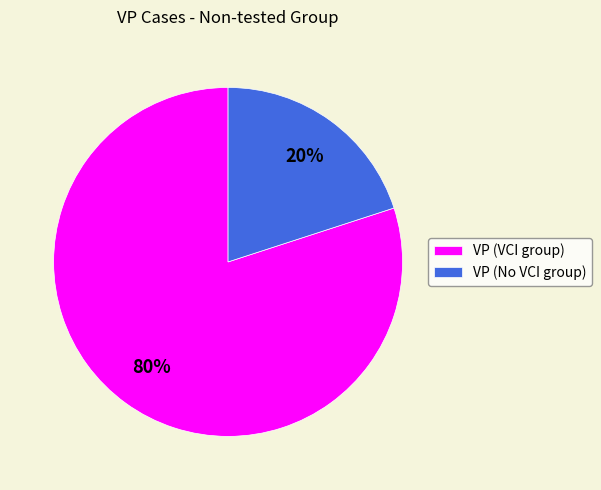

Do VP (No VCI group) and VP (VCI group) together represent more than half of the pie?

Yes